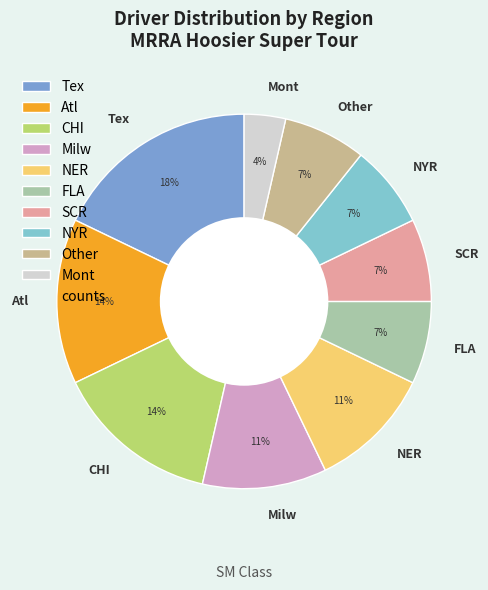

What is the smallest slice in the pie chart?

Mont